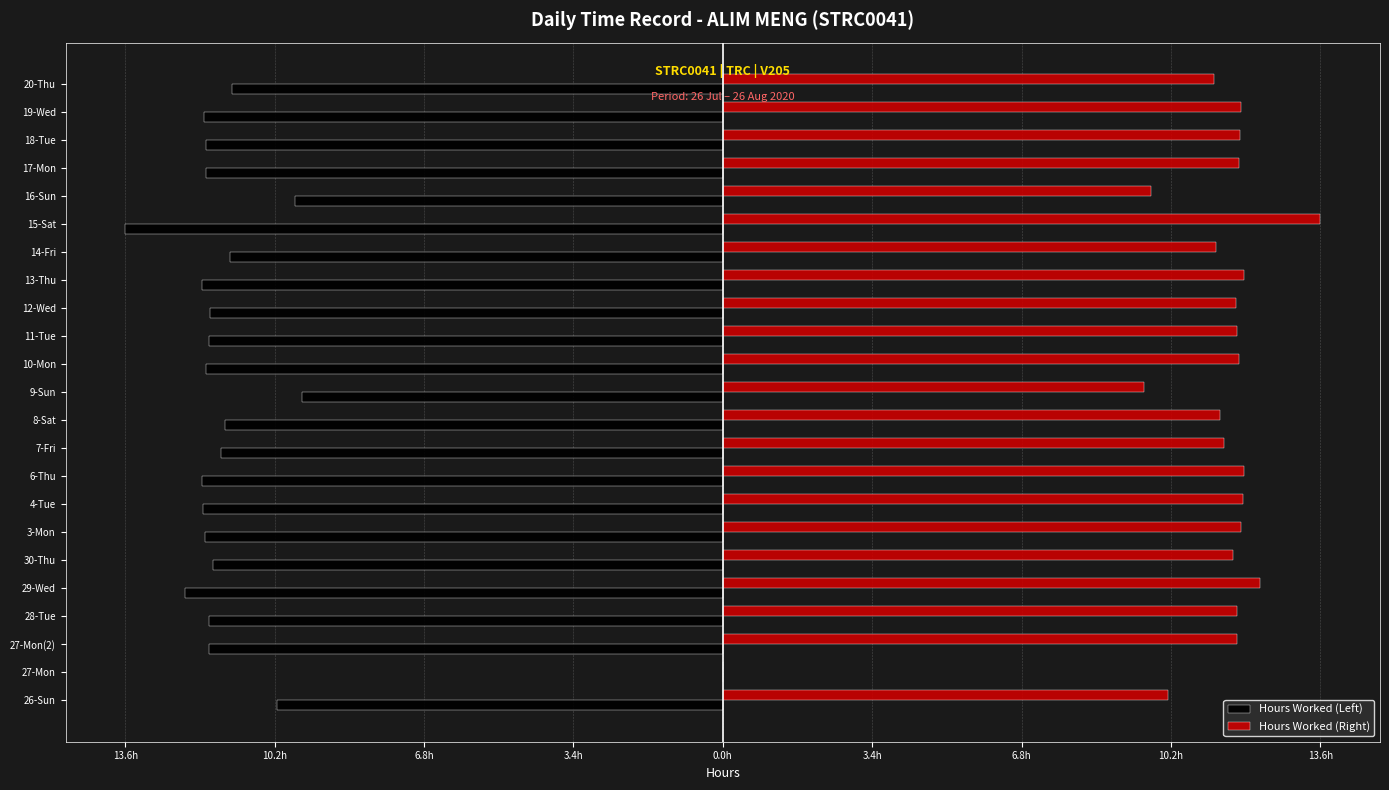

What are all the series names shown in the legend?

Hours Worked (Left), Hours Worked (Right)